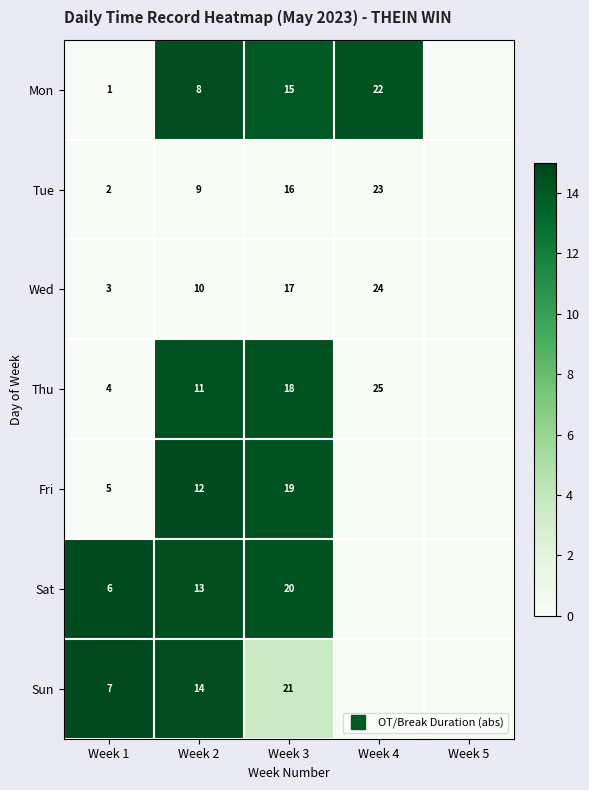

What is the total value across all series at Week 2?

72.4